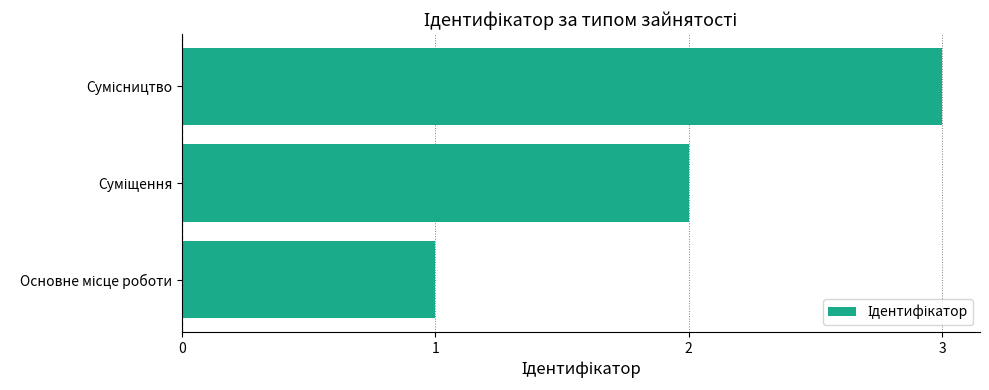

What is the sum of all values?

6